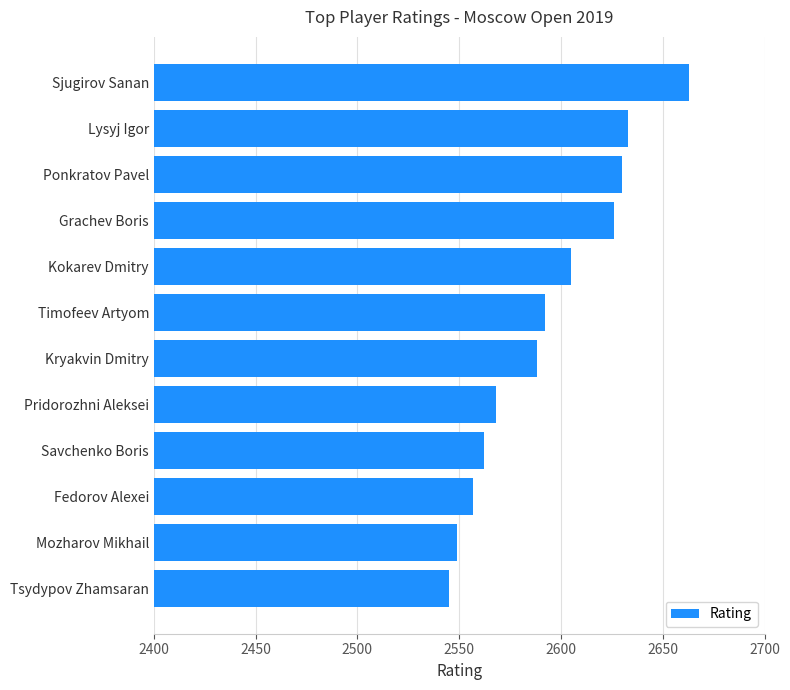

How many categories are shown in the chart?

12